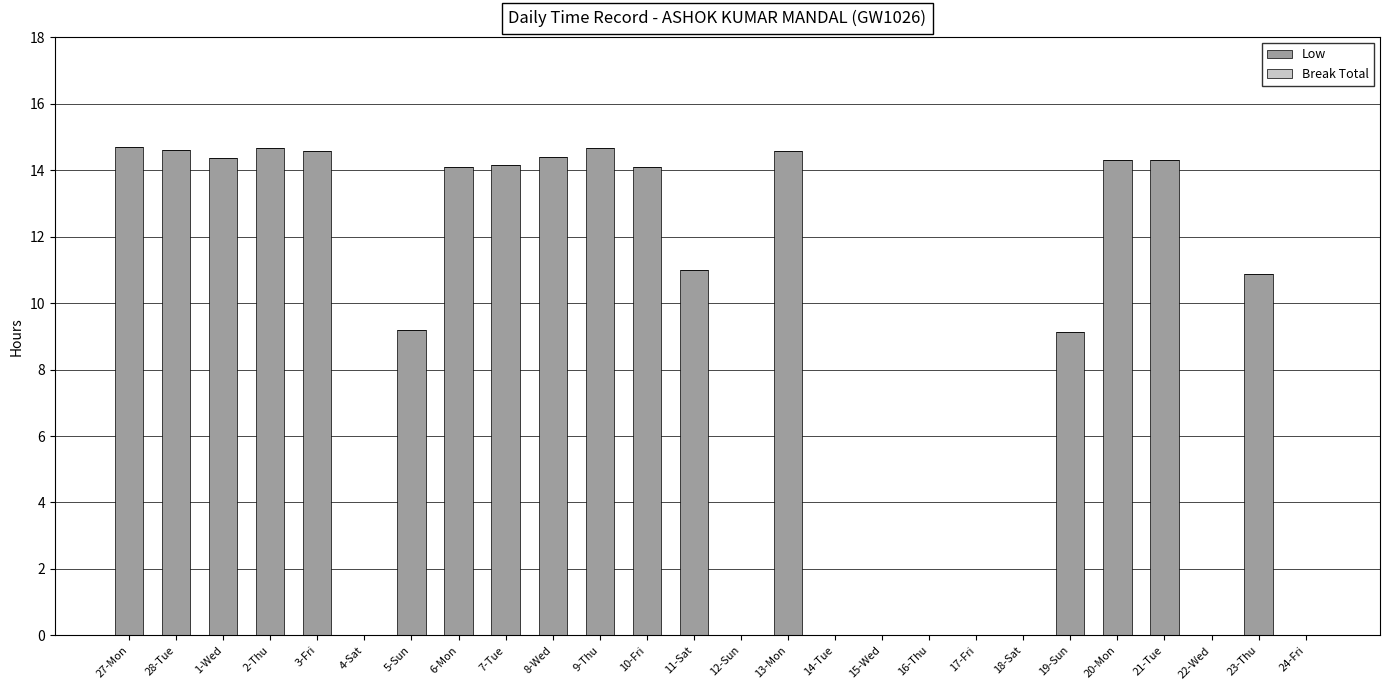

Is it true that the value at 9-Thu is 14.7?

True